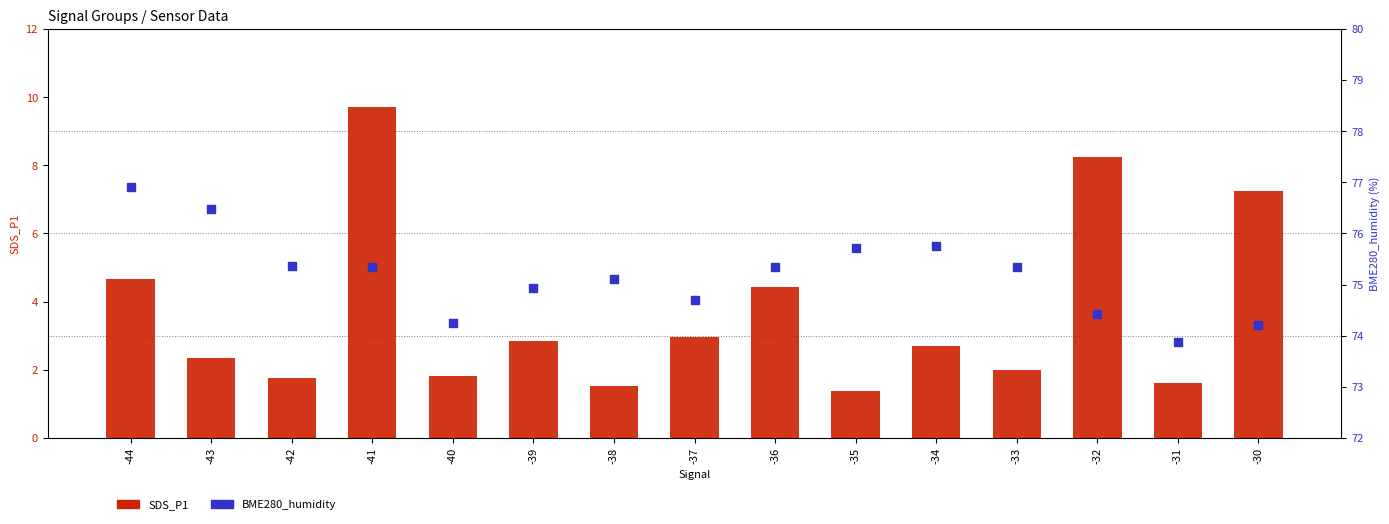

What is the total value across all series at -37?

77.7